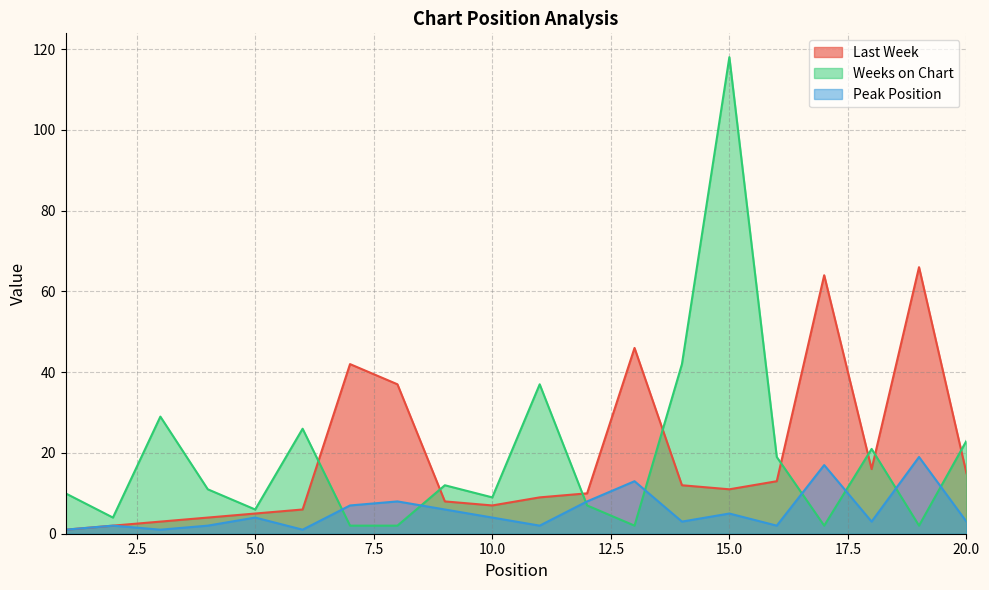

What is the sum of the Weeks on Chart values at 12 and 8?

9